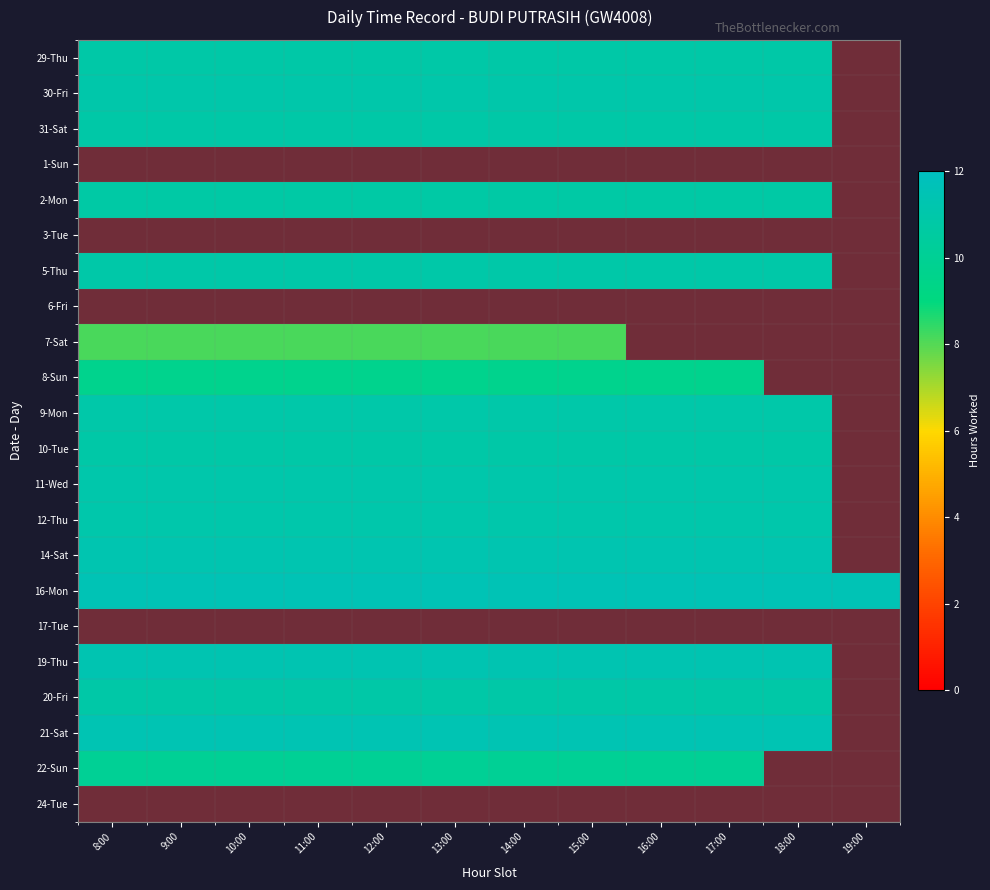

What is the greatest value displayed?

11.5